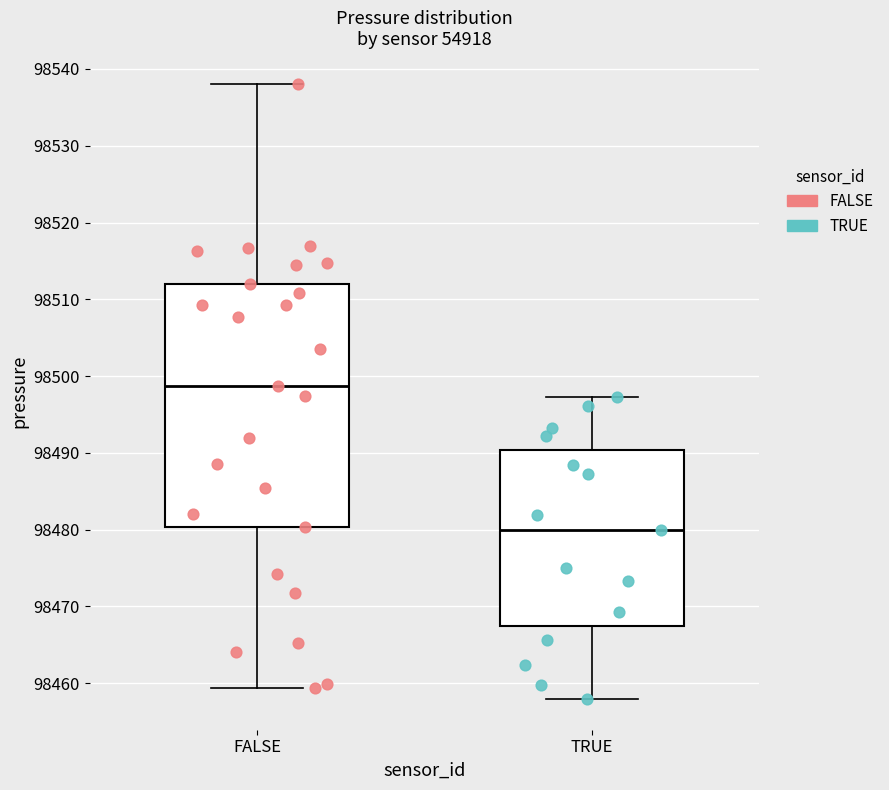

Reading left to right, transcribe this box plot: for each box, give where its median line is, the range the box spans, and where its two whiskers end, as read against the y-axis. The values are not printed on the chart, so give them approximately, as read against the axis.

FALSE: median 98499, box 98480 to 98512, whiskers 98459 to 98538
TRUE: median 98480, box 98467 to 98490, whiskers 98458 to 98497